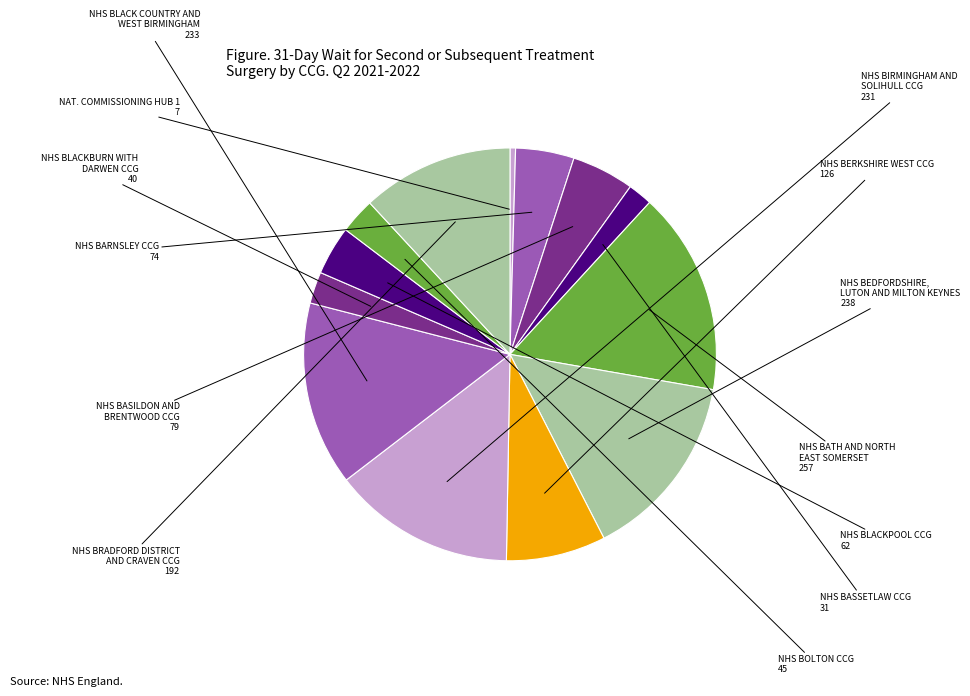

How many segments does this pie chart have?

13